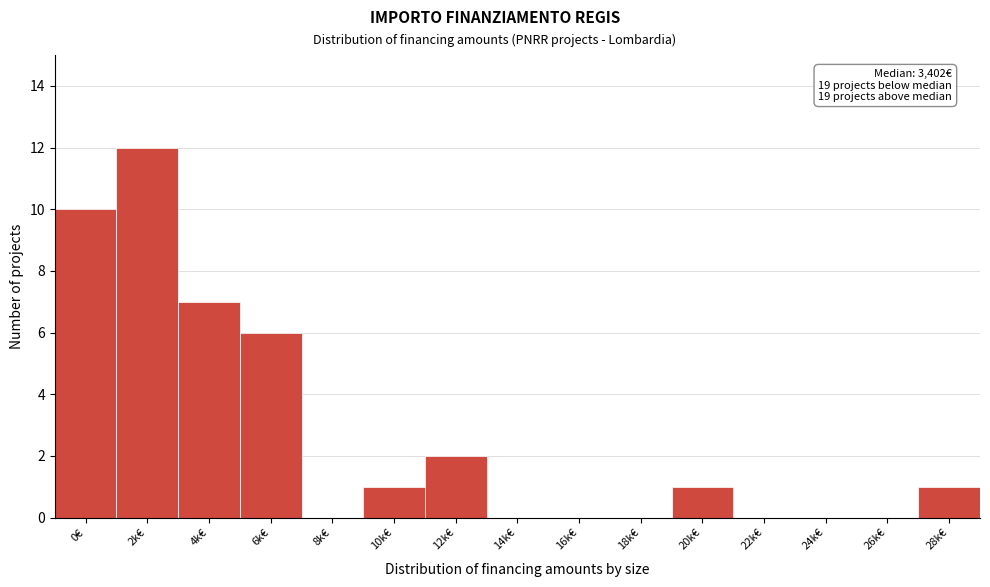

Reading left to right, list all the values displayed in this chart.

0€=10	2k€=12	4k€=7	6k€=6	8k€=0	10k€=1	12k€=2	14k€=0	16k€=0	18k€=0	20k€=1	22k€=0	24k€=0	26k€=0	28k€=1